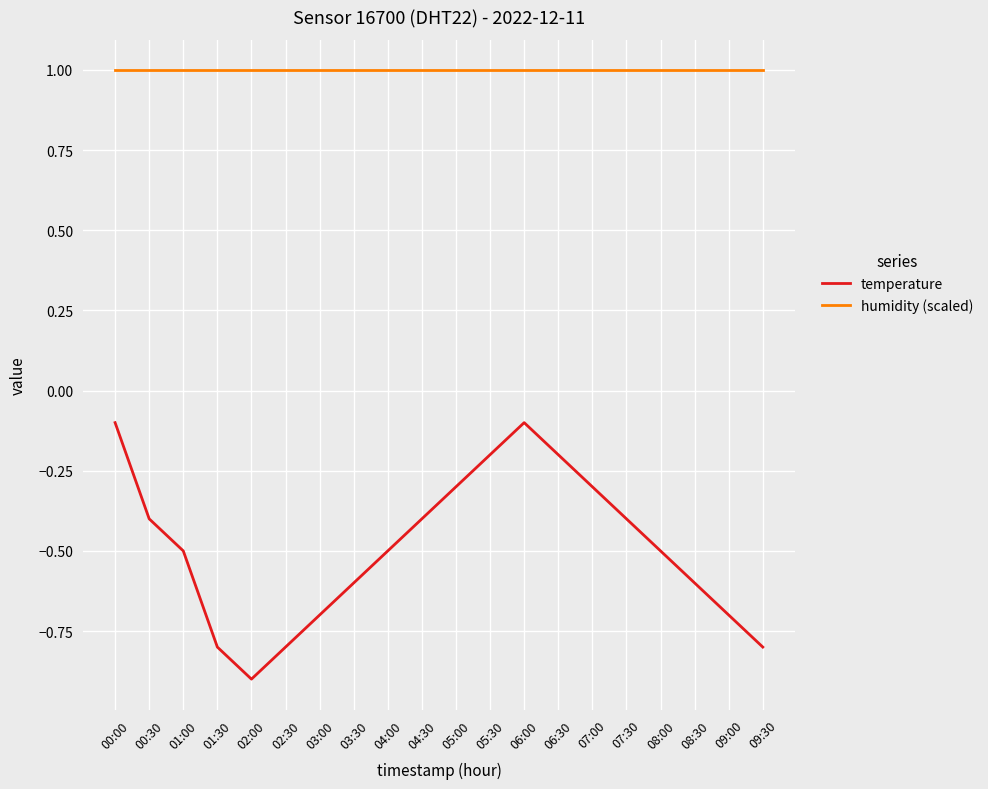

Count the number of data series in this chart.

2